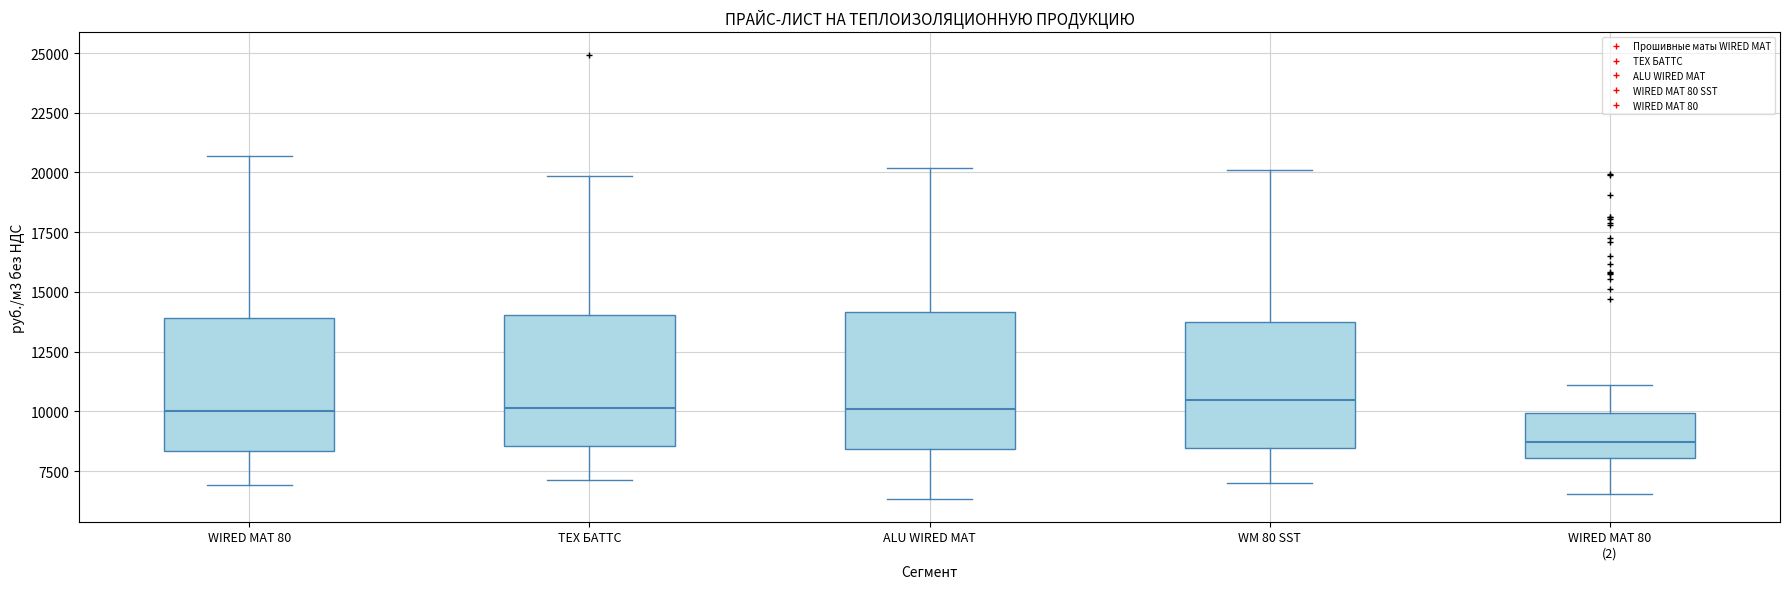

Reading left to right, transcribe this box plot: for each box, give where its median line is, the range the box spans, and where its two whiskers end, as read against the y-axis. The values are not printed on the chart, so give them approximately, as read against the axis.

WIRED MAT 80: median 10000, box 8500 to 14000, whiskers 7000 to 20500
ТЕХ БАТТС: median 10000, box 8500 to 14000, whiskers 7000 to 20000
ALU WIRED MAT: median 10000, box 8500 to 14000, whiskers 6500 to 20000
WM 80 SST: median 10500, box 8500 to 13500, whiskers 7000 to 20000
WIRED MAT 80 (2): median 8500, box 8000 to 10000, whiskers 6500 to 11000